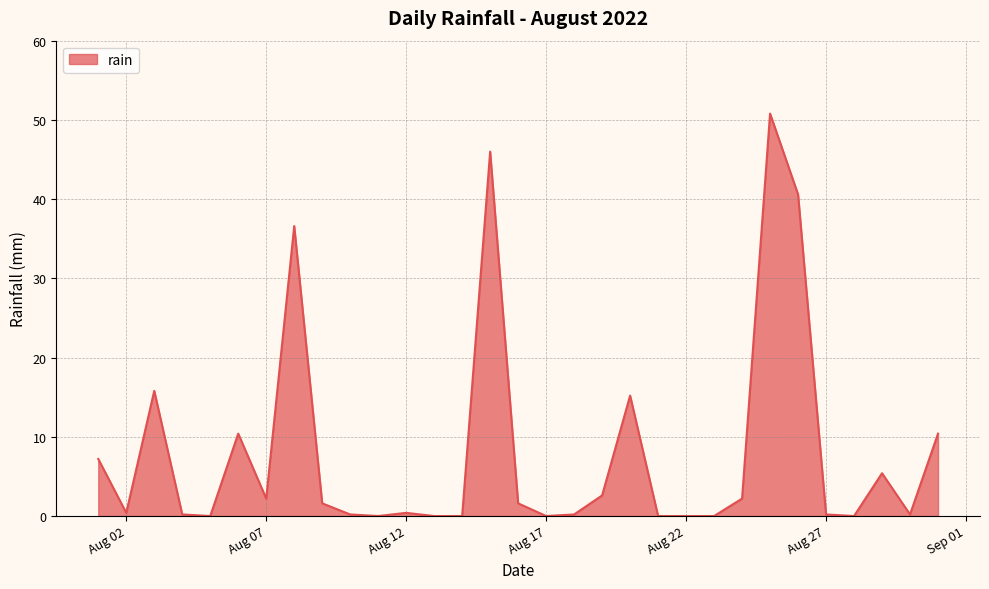

What is the difference between the maximum and minimum values?

50.8